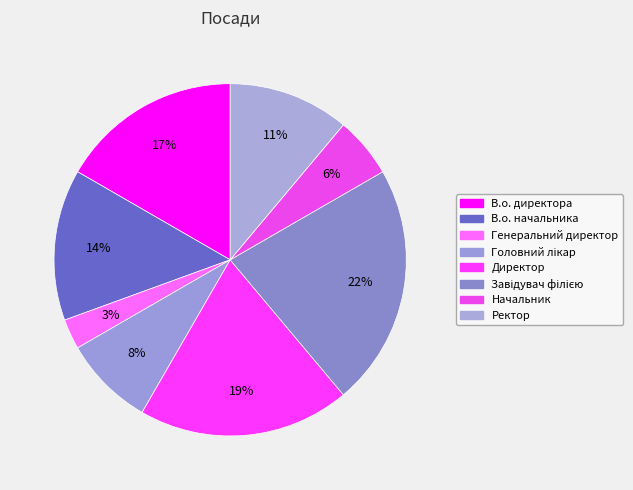

How many slices are in this pie chart?

8